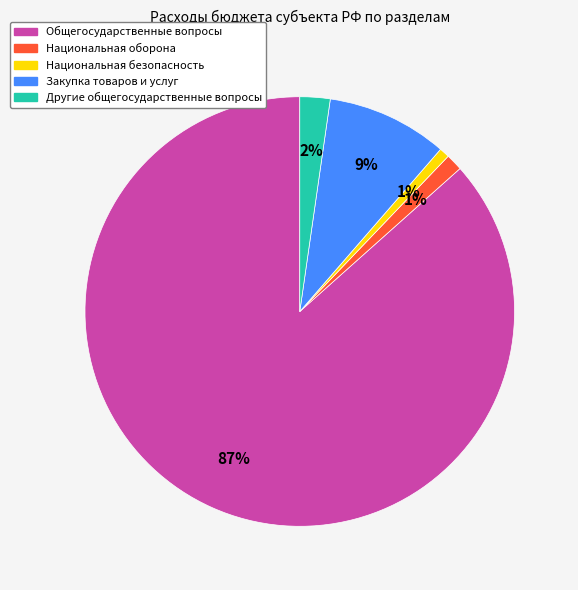

Which category accounts for the majority?

Общегосударственные вопросы